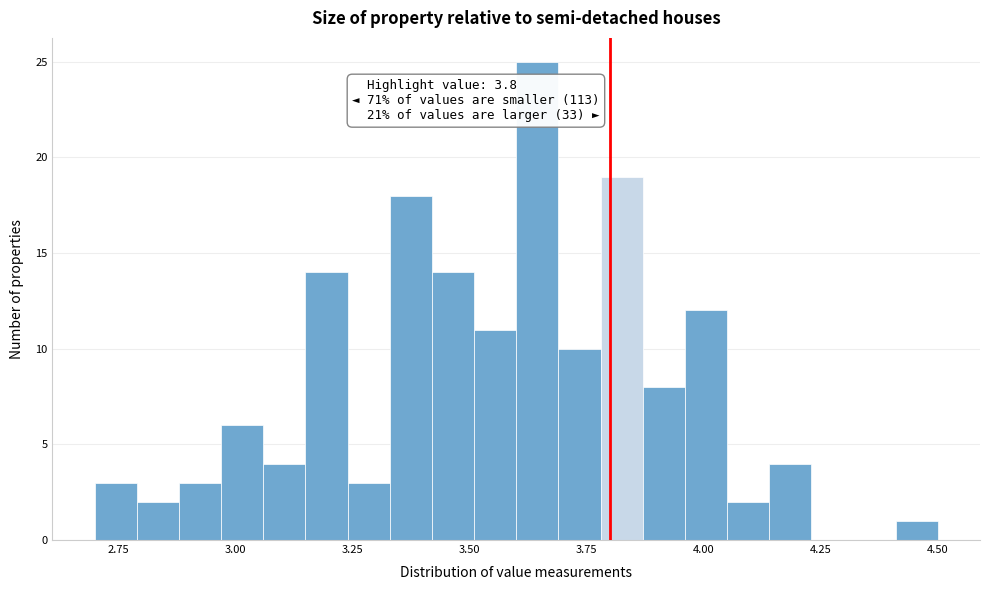

Around what value on the x-axis is the tallest bar? Give the approximate position of its centre, as read against the axis.

3.65